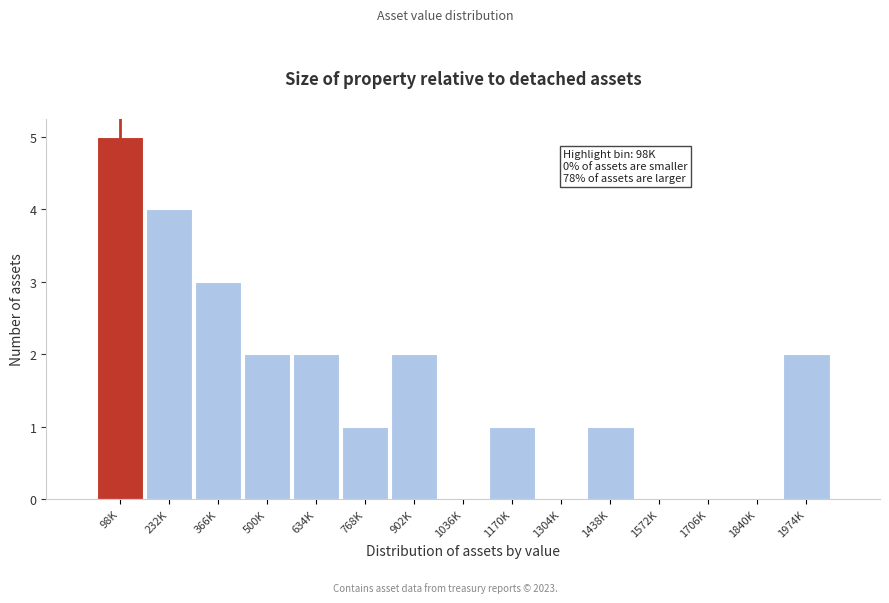

Reading left to right, list all the values displayed in this chart.

98K=5	232K=4	366K=3	500K=2	634K=2	768K=1	902K=2	1036K=0	1170K=1	1304K=0	1438K=1	1572K=0	1706K=0	1840K=0	1974K=2